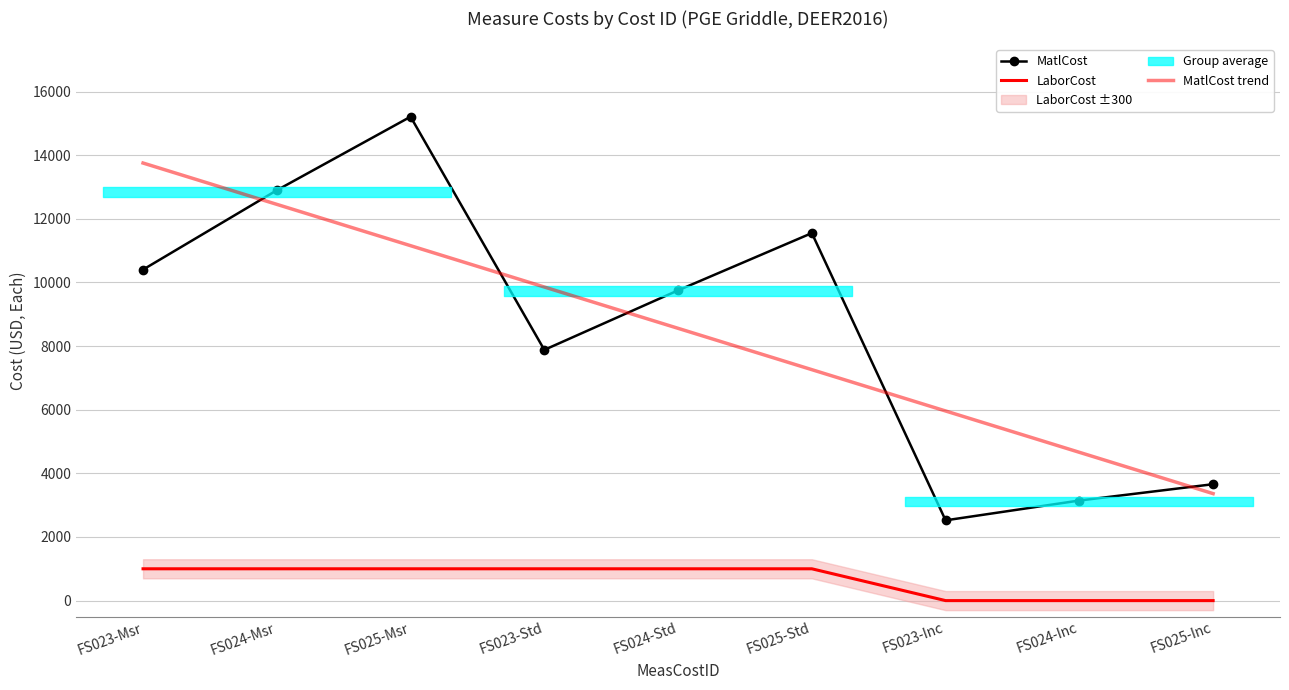

Which category has the lowest value across all series?

FS023-Inc